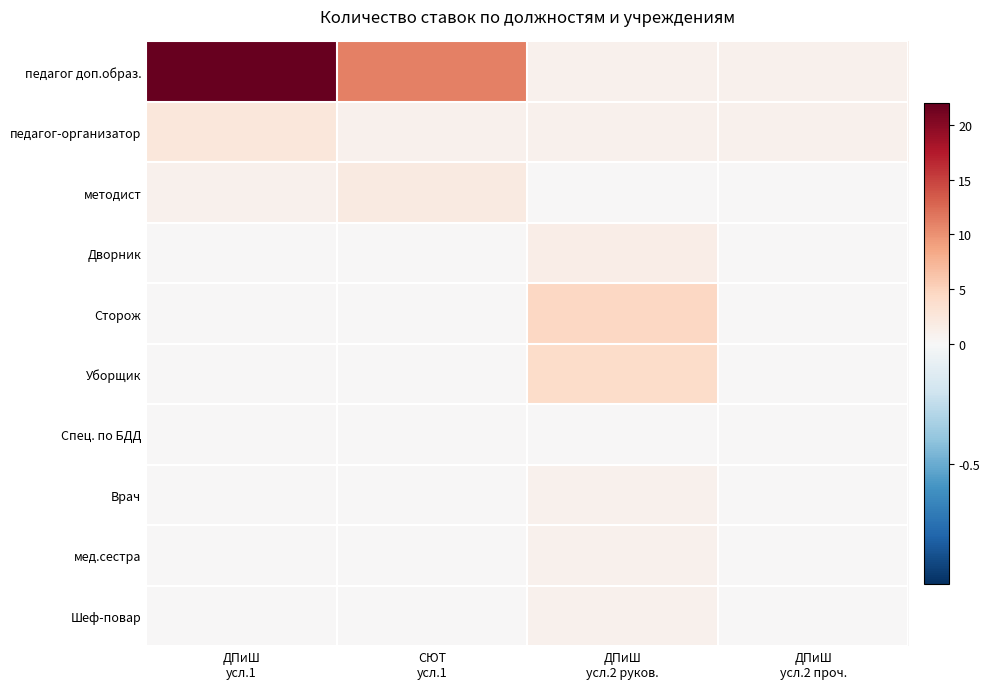

Reading left to right, transcribe all the data shown in this chart.

педагог доп.образ.: ДПиШ
усл.1=21.9	СЮТ
усл.1=11.0	ДПиШ
усл.2 руков.=1.0	ДПиШ
усл.2 проч.=1.0
педагог-организатор: ДПиШ
усл.1=2.5	СЮТ
усл.1=1.0	ДПиШ
усл.2 руков.=1.0	ДПиШ
усл.2 проч.=1.0
методист: ДПиШ
усл.1=1.0	СЮТ
усл.1=2.0	ДПиШ
усл.2 руков.=0.0	ДПиШ
усл.2 проч.=0.0
Дворник: ДПиШ
усл.1=0.0	СЮТ
усл.1=0.0	ДПиШ
усл.2 руков.=1.5	ДПиШ
усл.2 проч.=0.0
Сторож: ДПиШ
усл.1=0.0	СЮТ
усл.1=0.0	ДПиШ
усл.2 руков.=4.5	ДПиШ
усл.2 проч.=0.0
Уборщик: ДПиШ
усл.1=0.0	СЮТ
усл.1=0.0	ДПиШ
усл.2 руков.=4.0	ДПиШ
усл.2 проч.=0.0
Спец. по БДД: ДПиШ
усл.1=0.0	СЮТ
усл.1=0.0	ДПиШ
усл.2 руков.=0.1	ДПиШ
усл.2 проч.=0.0
Врач: ДПиШ
усл.1=0.0	СЮТ
усл.1=0.0	ДПиШ
усл.2 руков.=1.0	ДПиШ
усл.2 проч.=0.0
мед.сестра: ДПиШ
усл.1=0.0	СЮТ
усл.1=0.0	ДПиШ
усл.2 руков.=1.0	ДПиШ
усл.2 проч.=0.0
Шеф-повар: ДПиШ
усл.1=0.0	СЮТ
усл.1=0.0	ДПиШ
усл.2 руков.=1.0	ДПиШ
усл.2 проч.=0.0